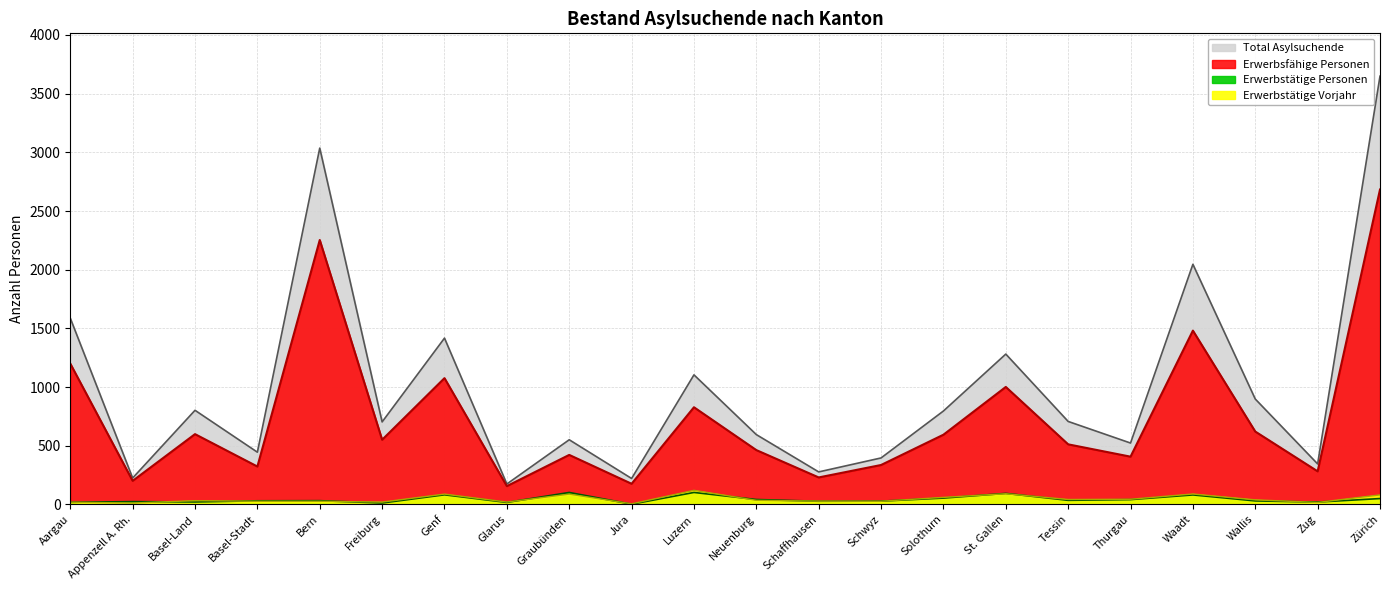

What is the difference between the maximum and minimum values in the Erwerbsfähige Personen series?

2527